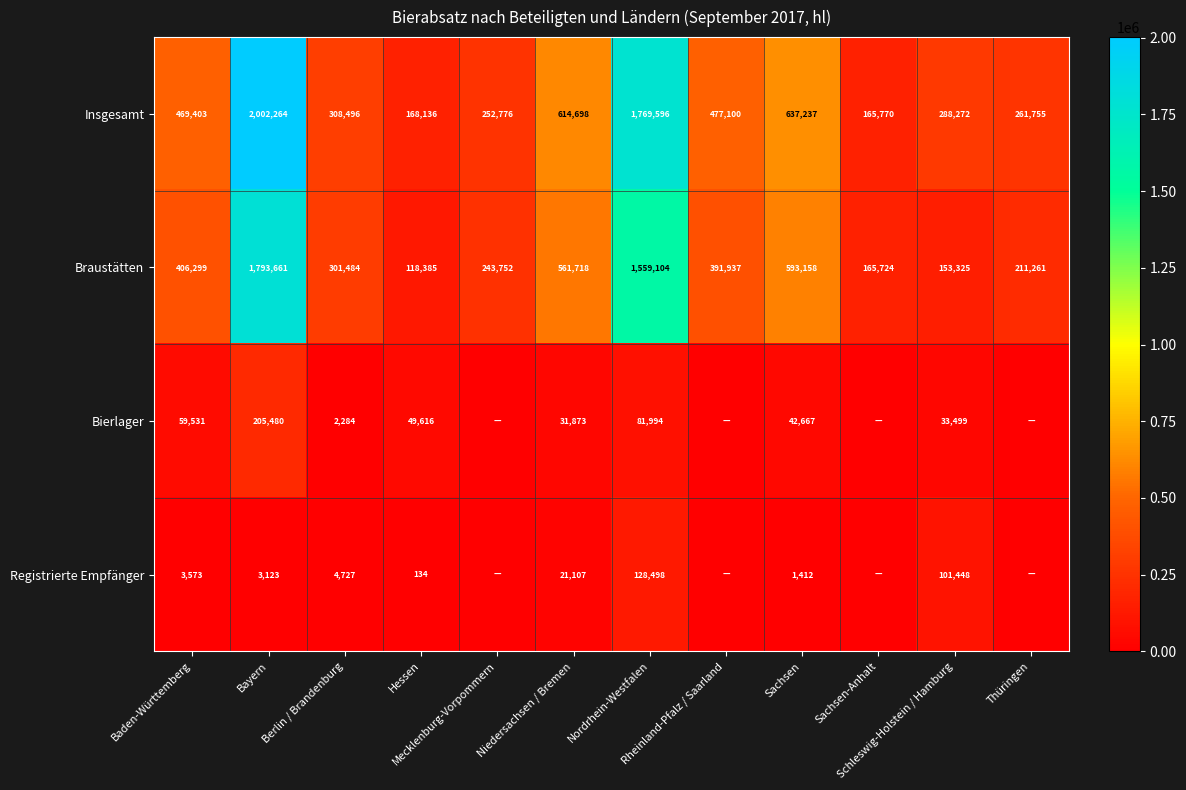

Rank the series at Baden-Württemberg from highest to lowest value.

Insgesamt, Braustätten, Bierlager, Registrierte Empfänger